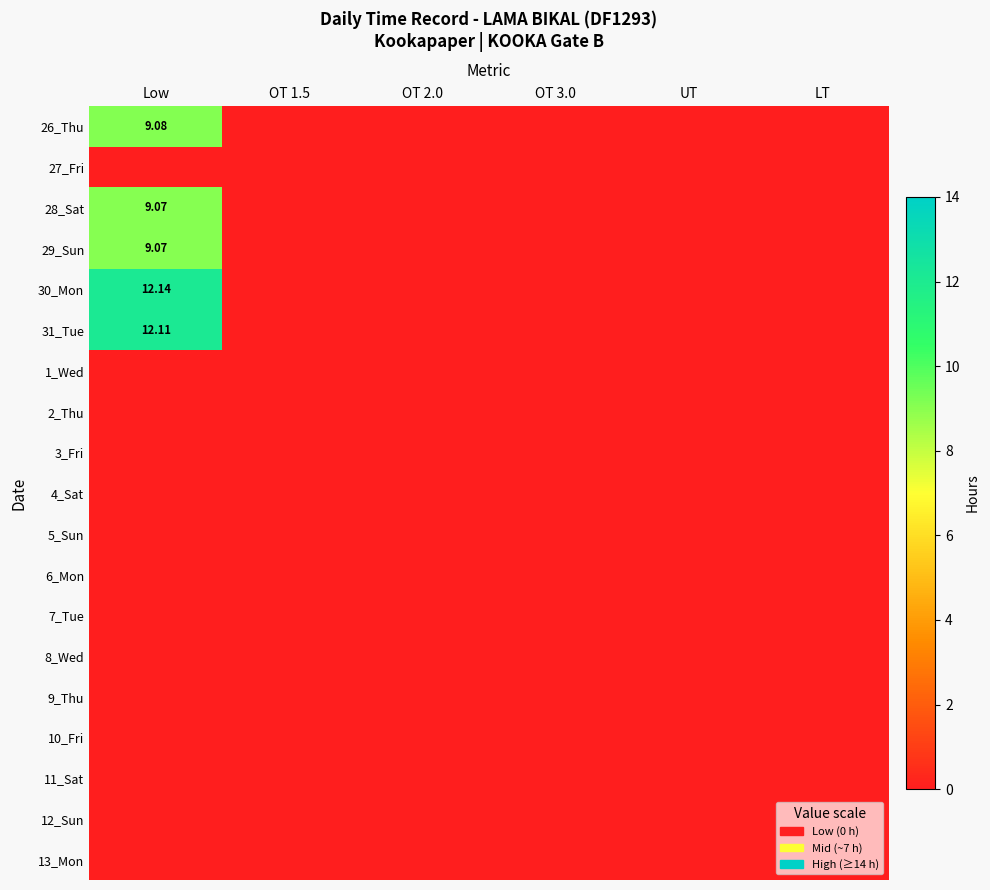

Is the value of 1_Wed at OT 1.5 greater than the value of 13_Mon at LT?

No